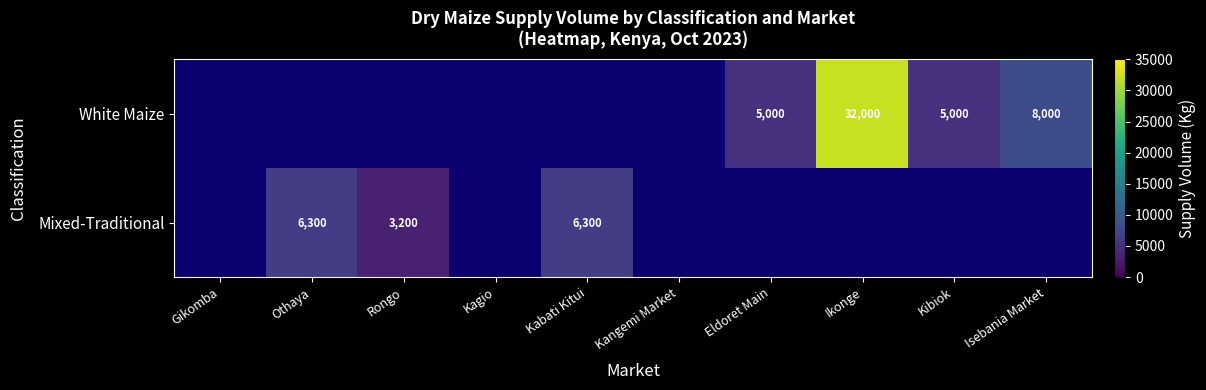

Which has a higher value, Rongo or Gikomba?

Gikomba